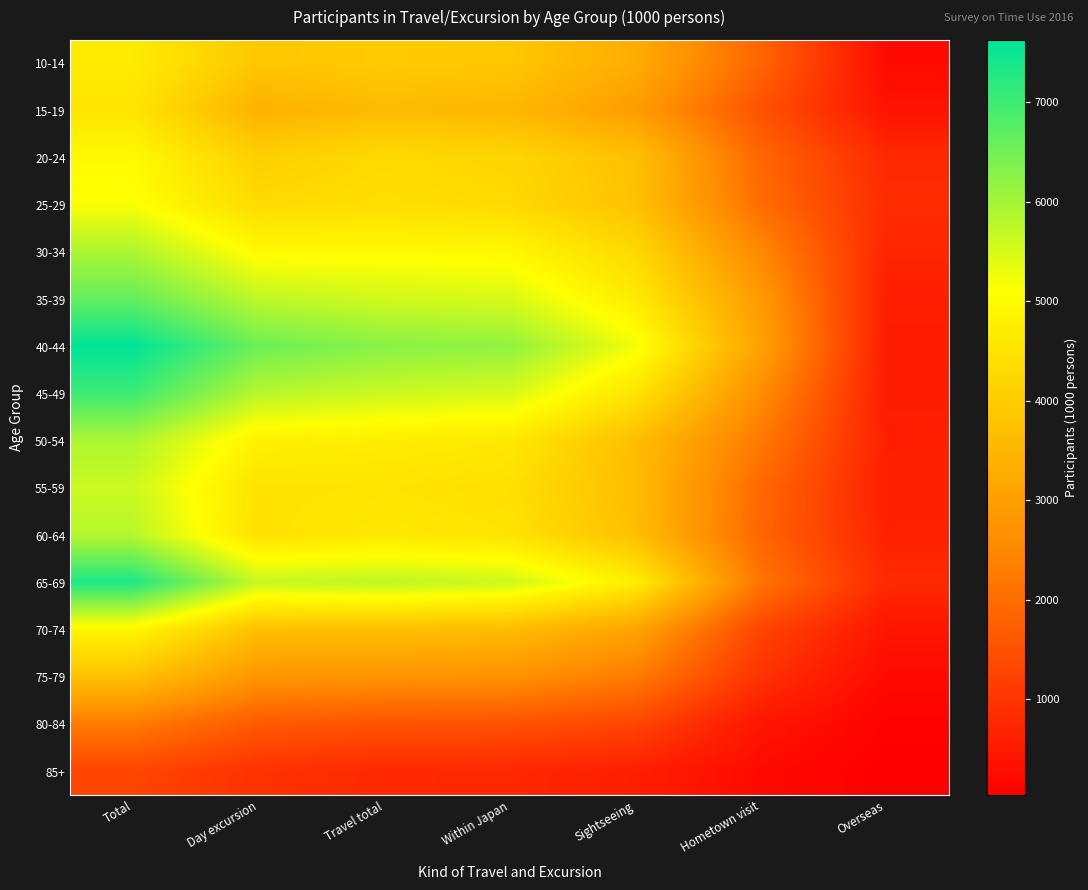

Which series has the largest range (max minus min)?

40-44